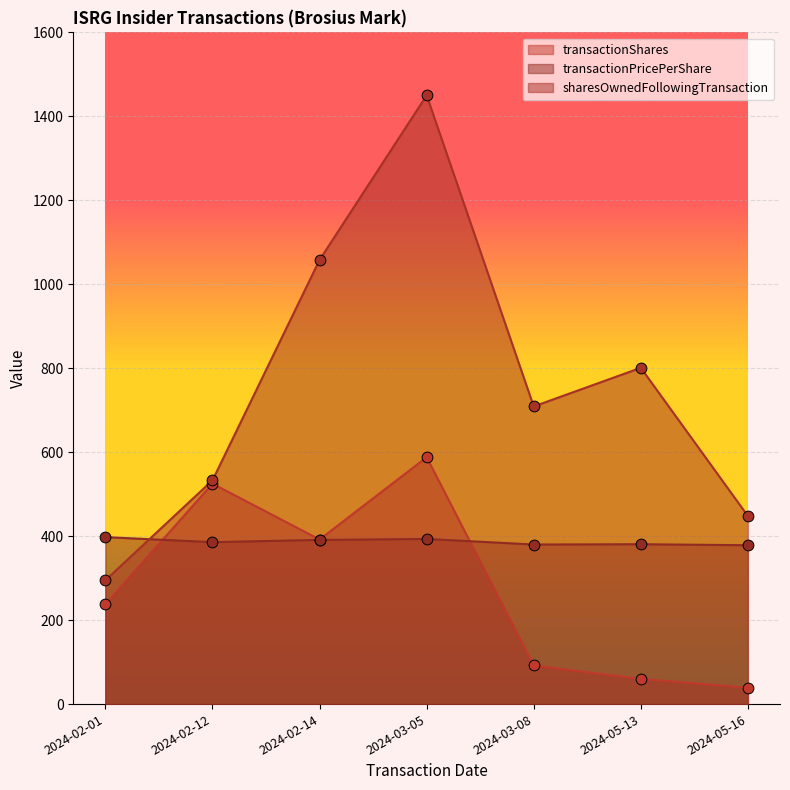

What is the total value across all series at 2024-02-14?

1841.1